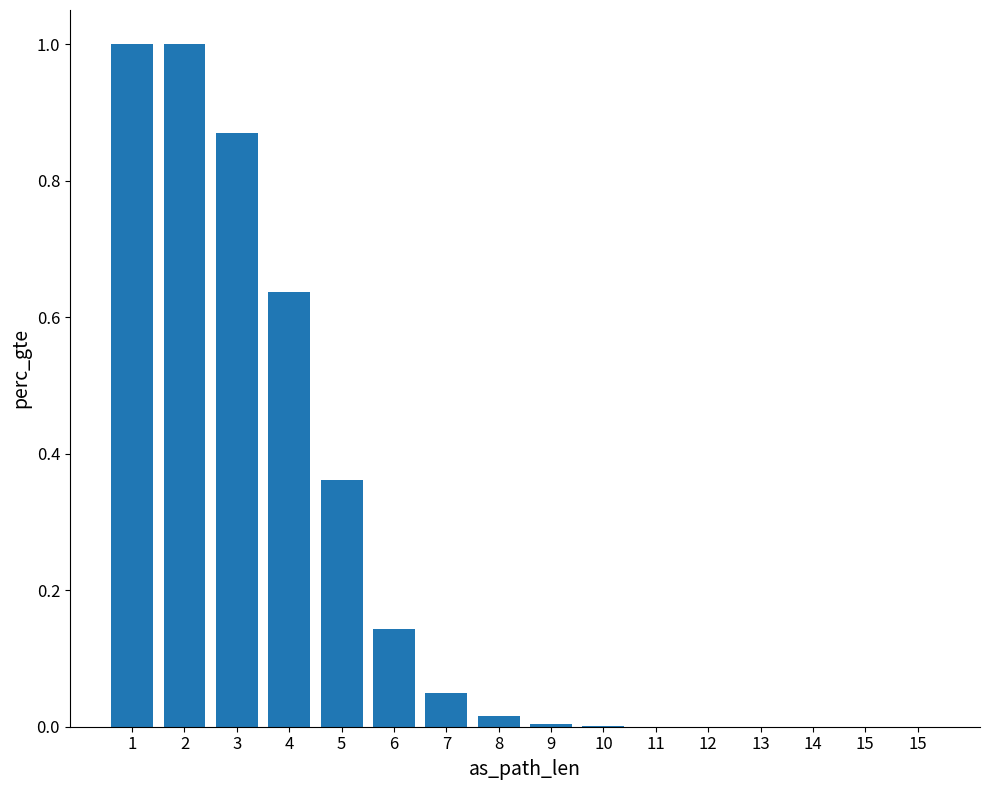

The value at 6 is 0.1. True or false?

False